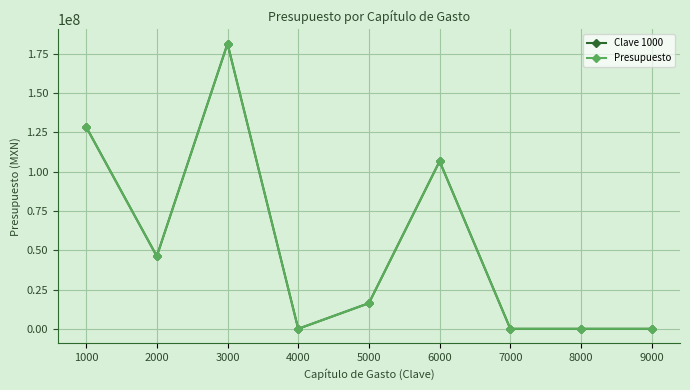

Which label corresponds to the largest value in the chart?

3000